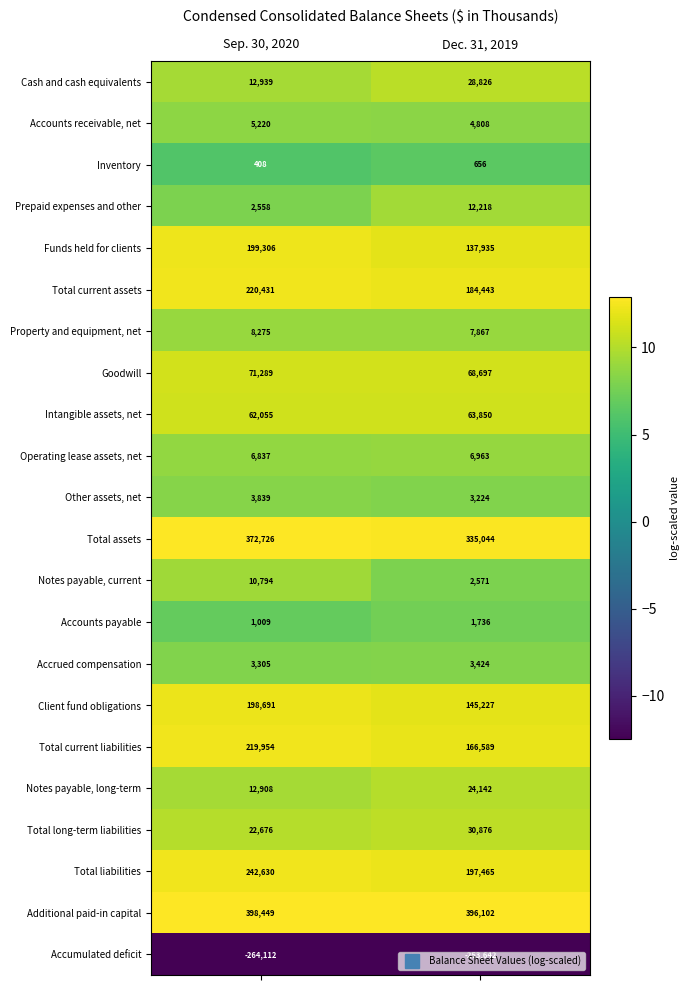

List the series in order of their peak value, highest first.

Additional paid-in capital, Total assets, Total liabilities, Total current assets, Total current liabilities, Funds held for clients, Client fund obligations, Goodwill, Intangible assets, net, Total long-term liabilities, Cash and cash equivalents, Notes payable, long-term, Prepaid expenses and other, Notes payable, current, Property and equipment, net, Operating lease assets, net, Accounts receivable, net, Other assets, net, Accrued compensation, Accounts payable, Inventory, Accumulated deficit